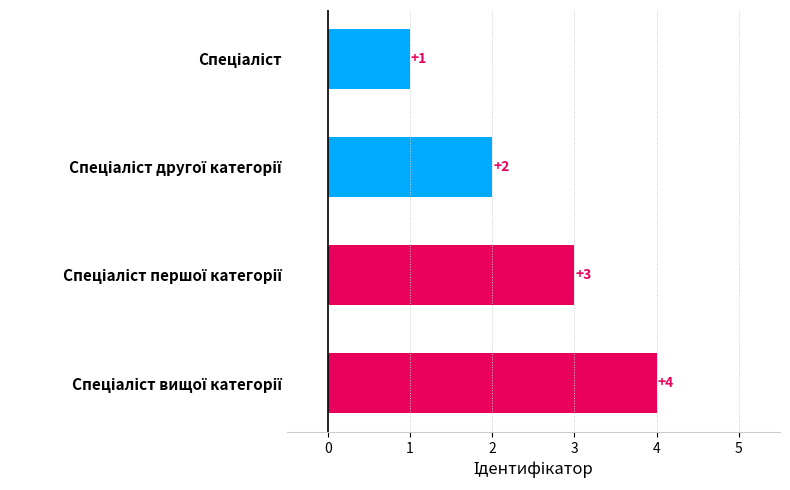

Count the values in the range 2 to 4.

3